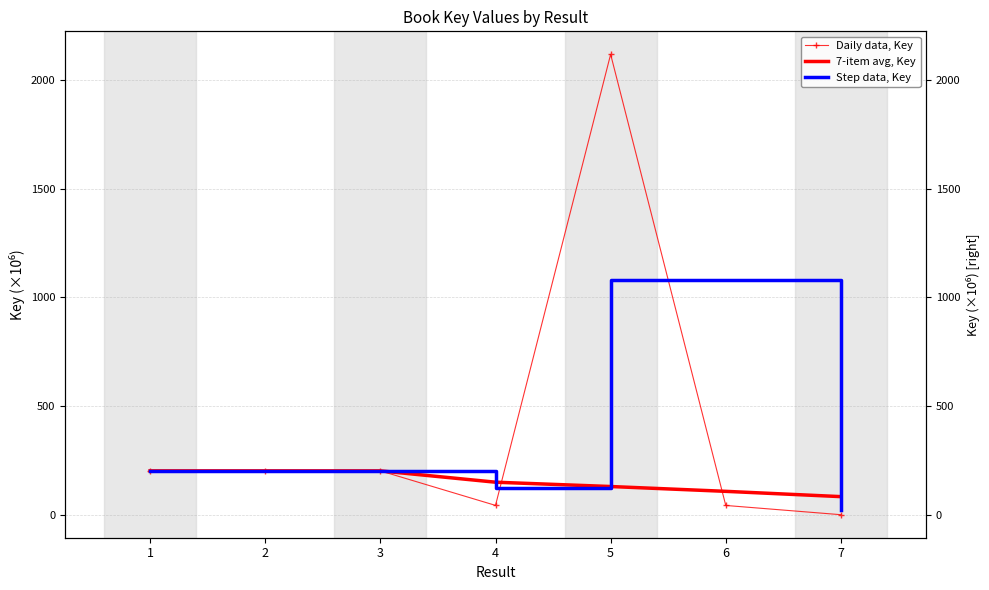

The Step data, Key series shows 203.3 at 3. True or false?

True